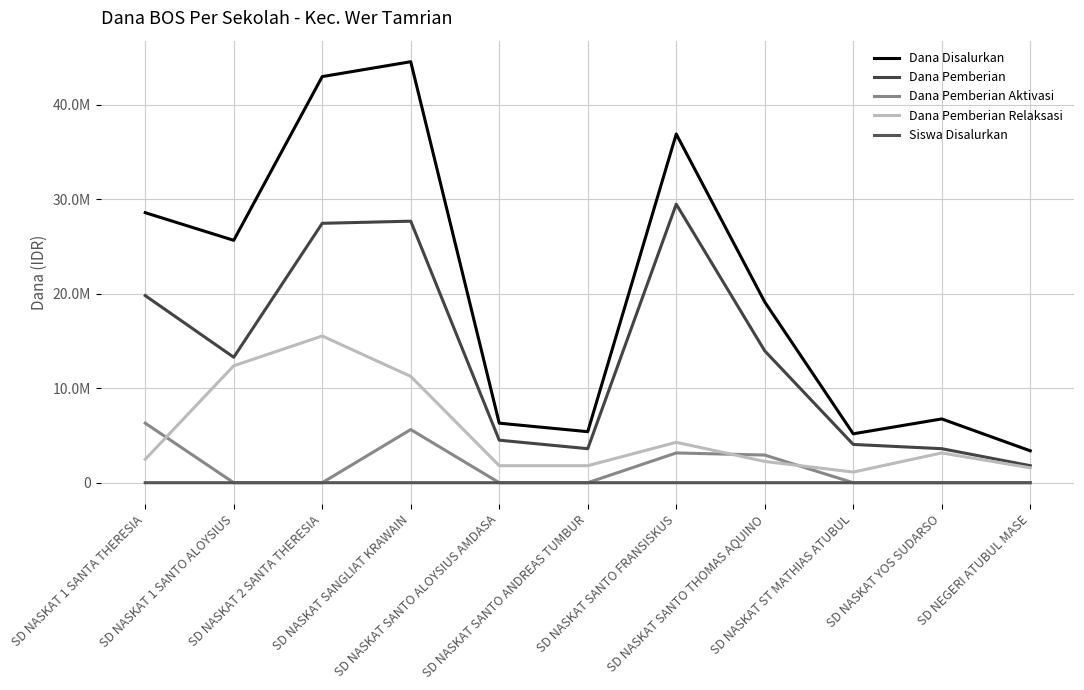

Reading left to right, extract all data points from this chart.

Dana Disalurkan: 28575000	25650000	42975000	44550000	6300000	5400000	36900000	19125000	5175000	6750000	3375000
Dana Pemberian: 19800000	13275000	27450000	27675000	4500000	3600000	29475000	13950000	4050000	3600000	1800000
Dana Pemberian Aktivasi: 6300000	0	0	5625000	0	0	3150000	2925000	0	0	0
Dana Pemberian Relaksasi: 2475000	12375000	15525000	11250000	1800000	1800000	4275000	2250000	1125000	3150000	1575000
Siswa Disalurkan: 76	73	104	115	18	16	97	51	14	22	11